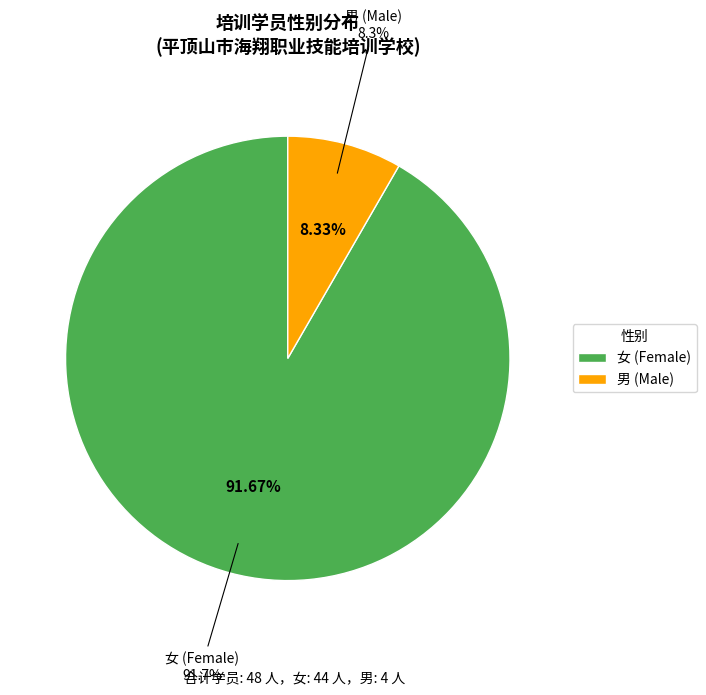

What percentage is the 男 slice, to the nearest percent?

8%